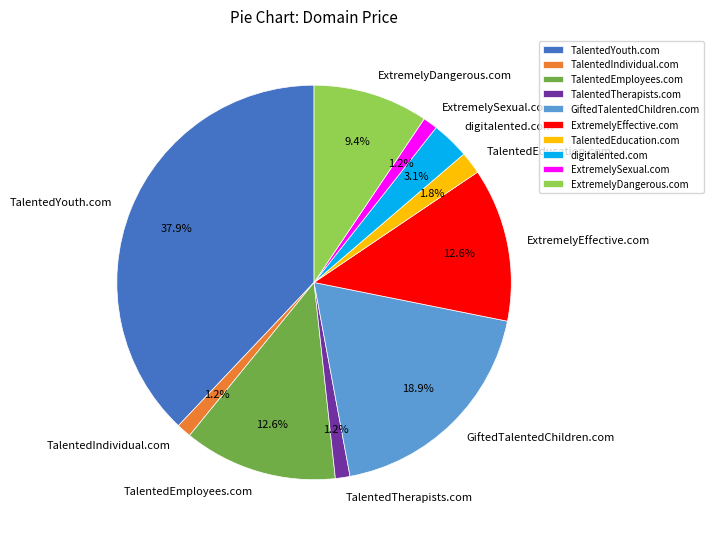

To the nearest percent, what percentage of the pie is ExtremelyDangerous.com?

9%